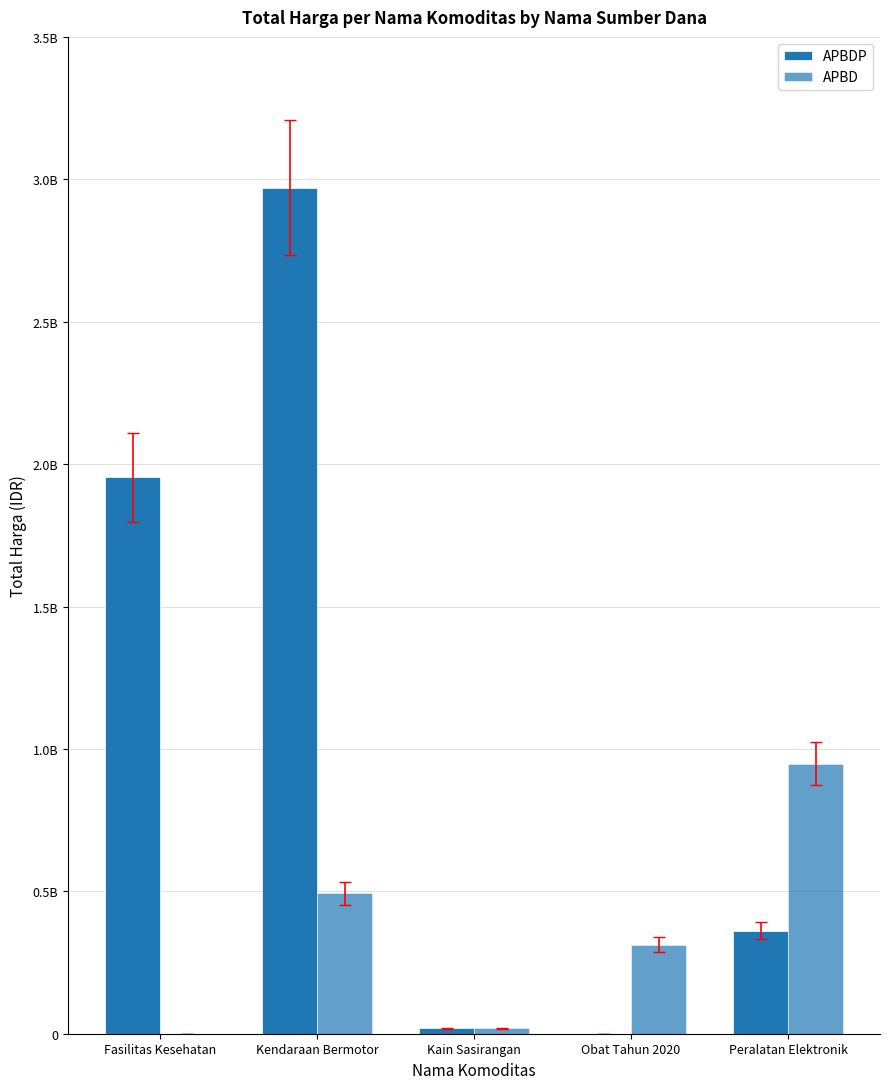

How many bars are there in each group?

2